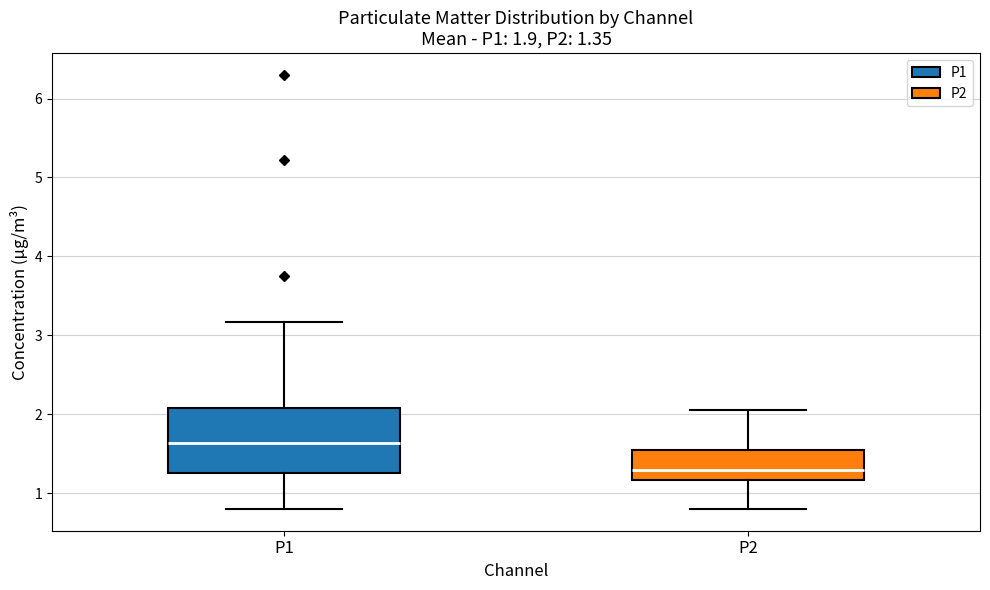

Comparing the boxes themselves (not the whiskers), which one is the tallest?

P1